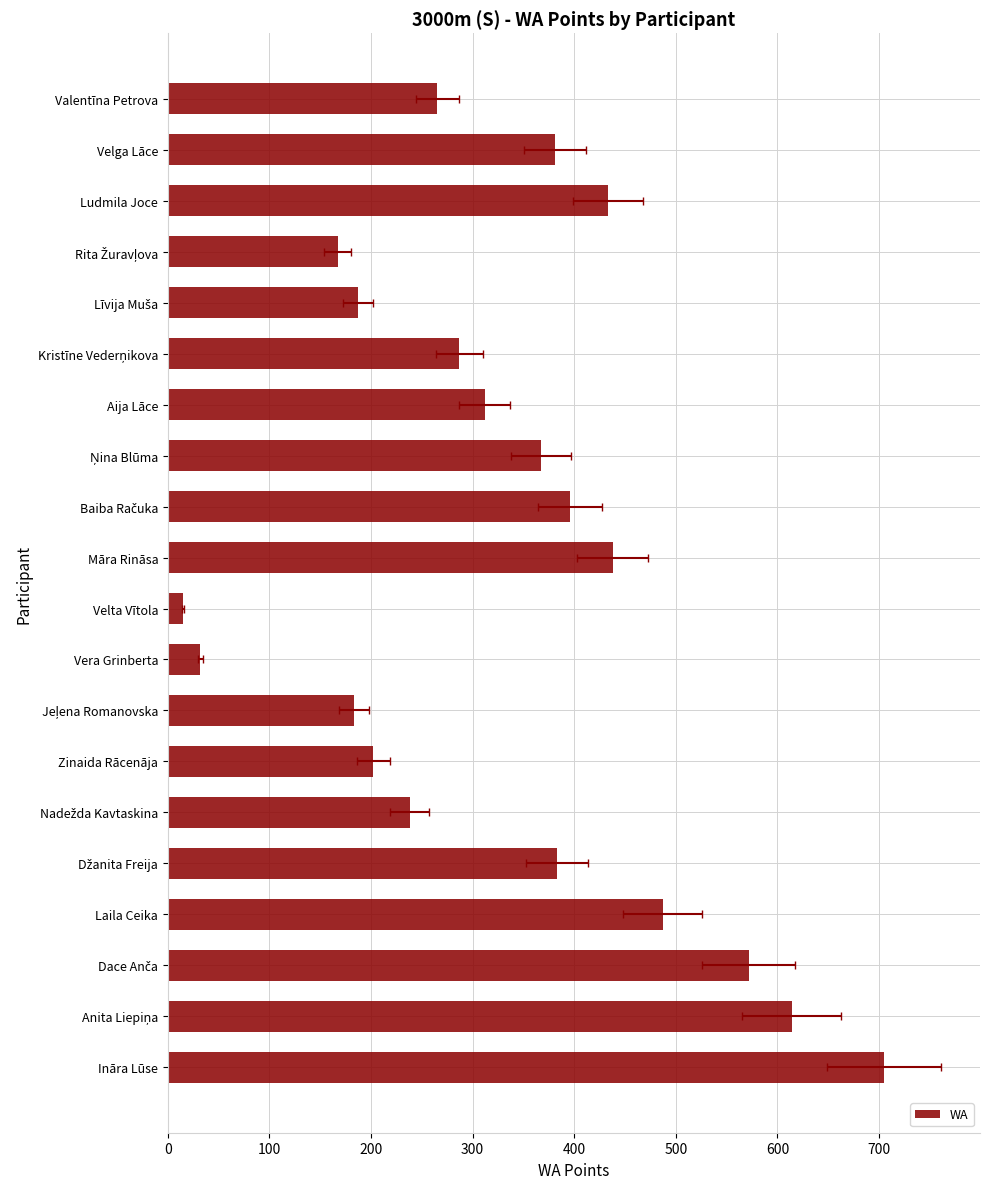

What is the average value?

333